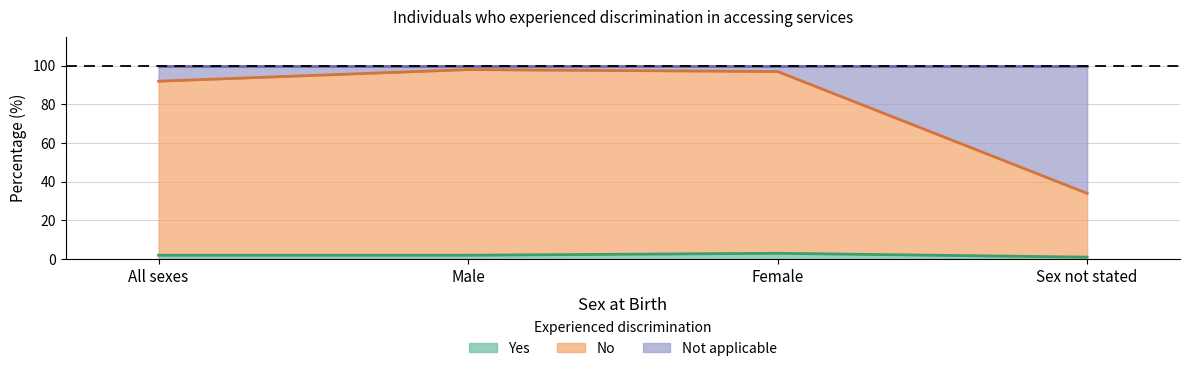

At which label is Yes closest to 2?

All sexes